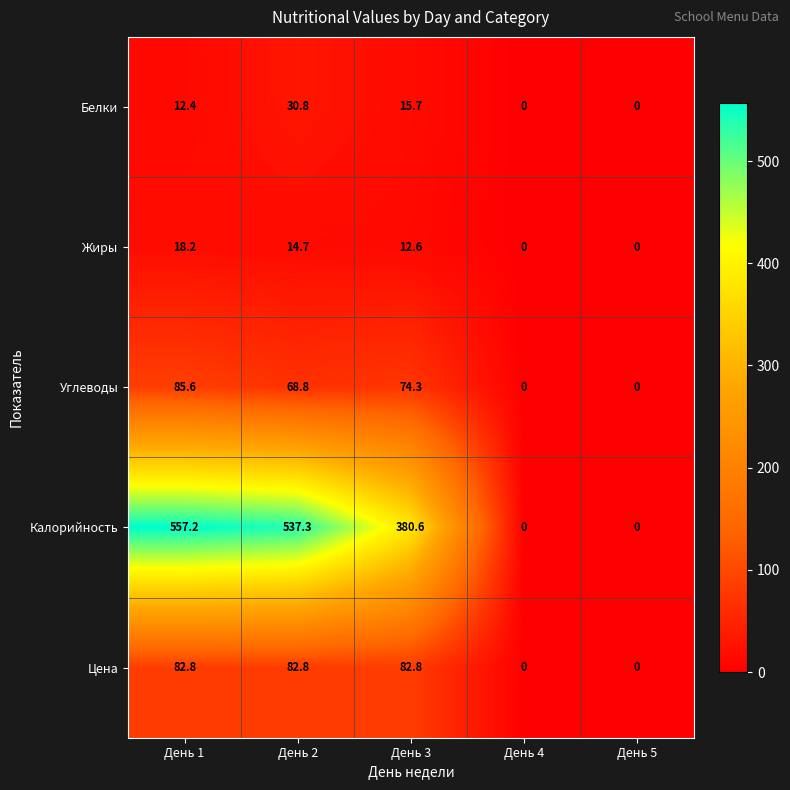

Which series has the largest total across all categories?

Калорийность